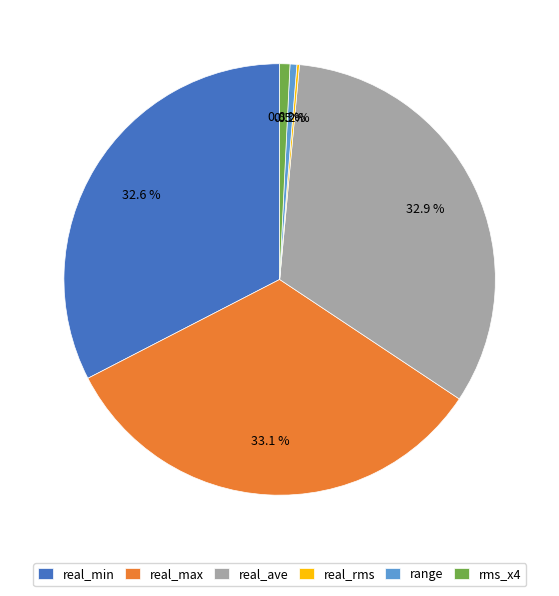

Combined, do range and real_min account for over 50%?

No